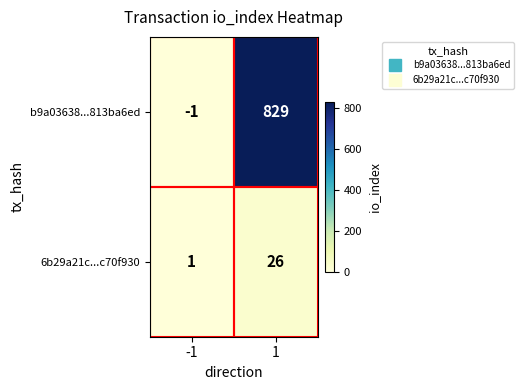

What is the average value of the b9a03638...813ba6ed series?

414